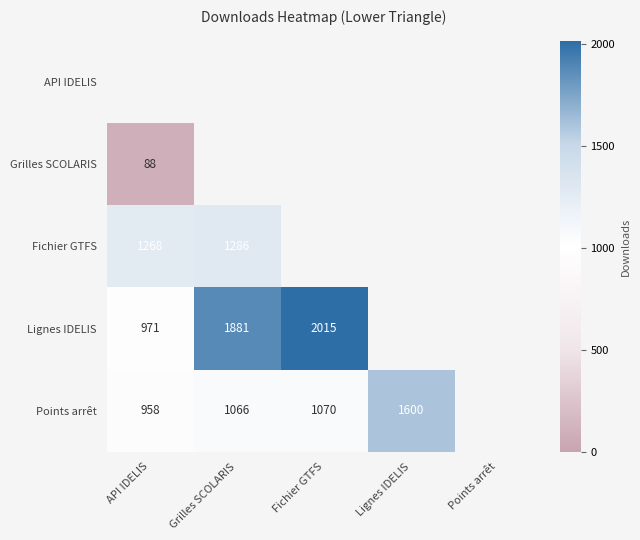

Is it true that Lignes IDELIS equals 1132 at Grilles SCOLARIS?

False